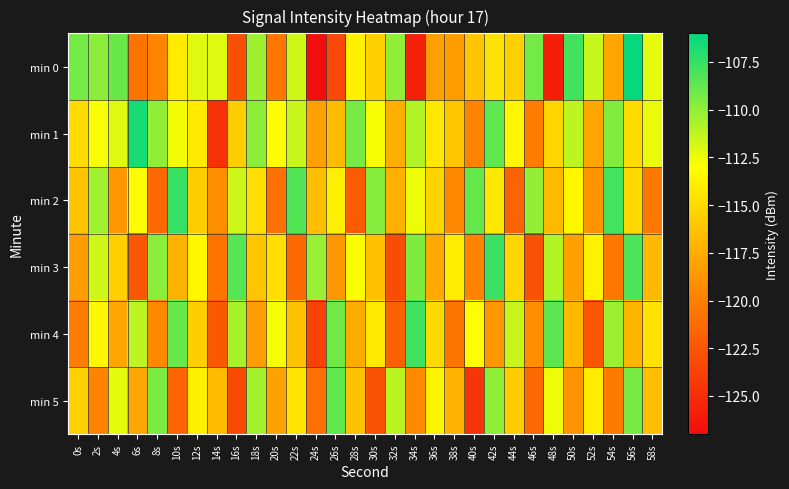

What is the spread (max minus min) of values at 12s?

3.7